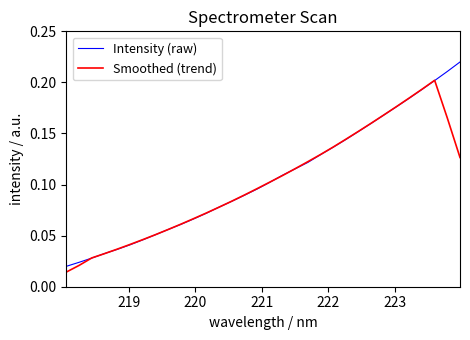

List the series in order of their peak value, highest first.

Intensity (raw), Smoothed (trend)